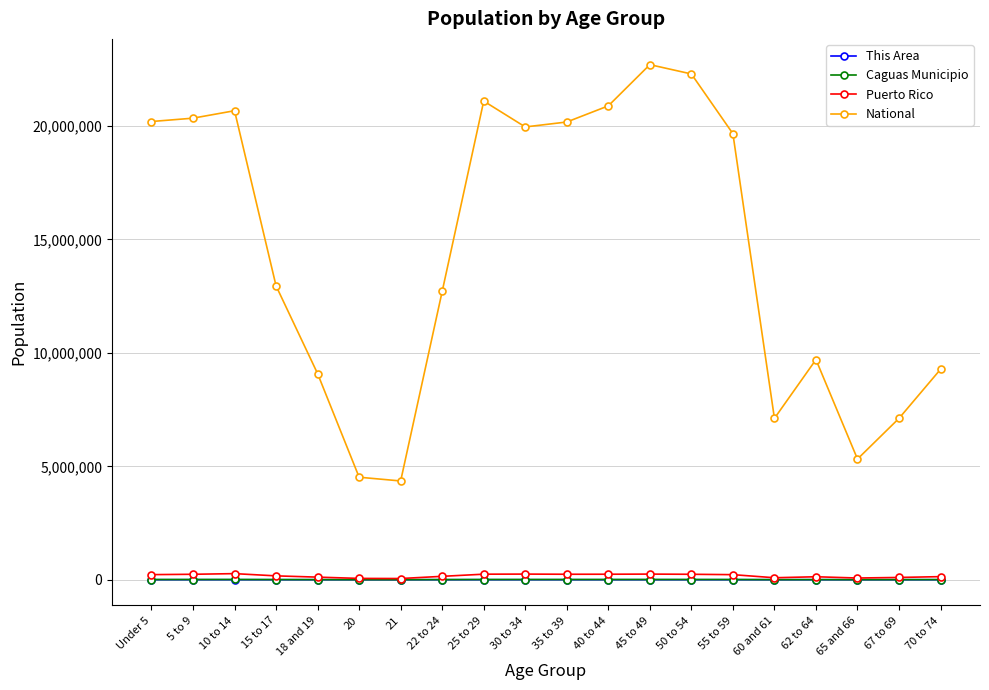

Read the National value at 65 and 66.

5319902